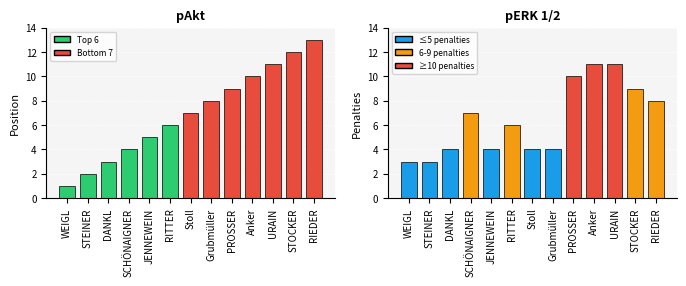

What position from the left is STEINER?

2